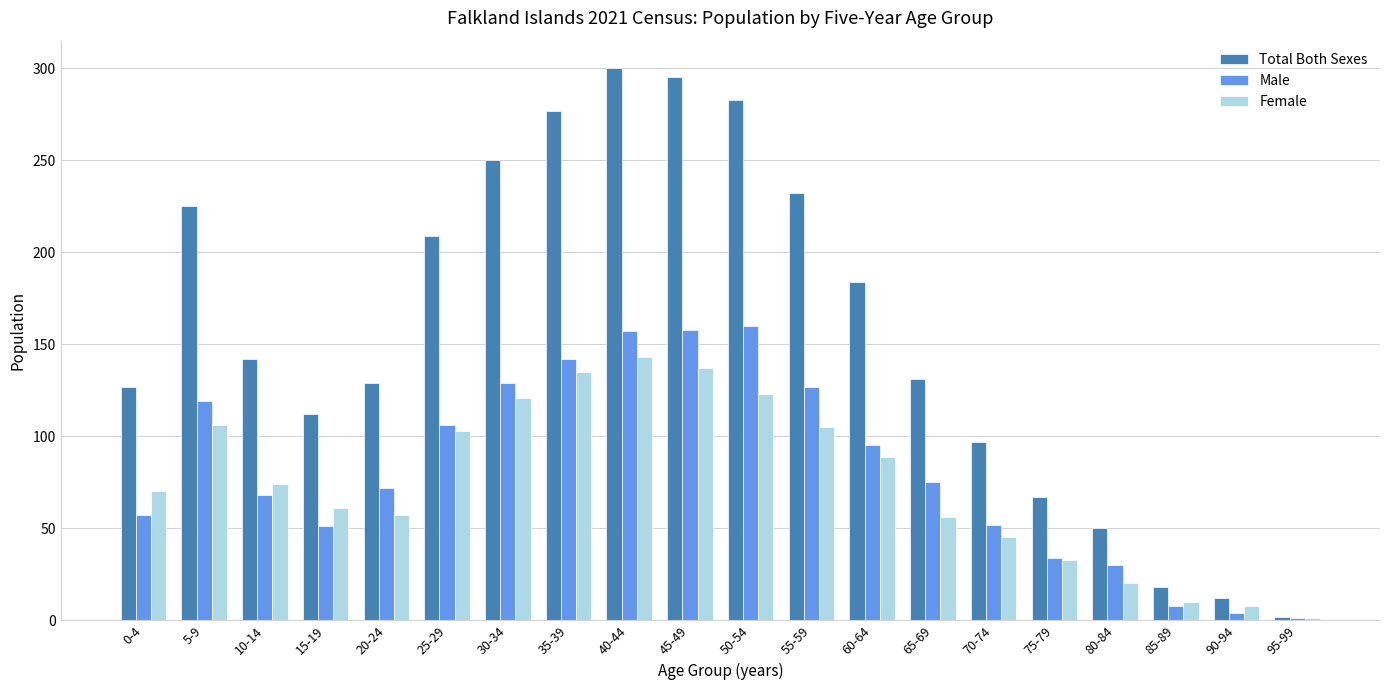

What is the lowest value of the Male series?

1